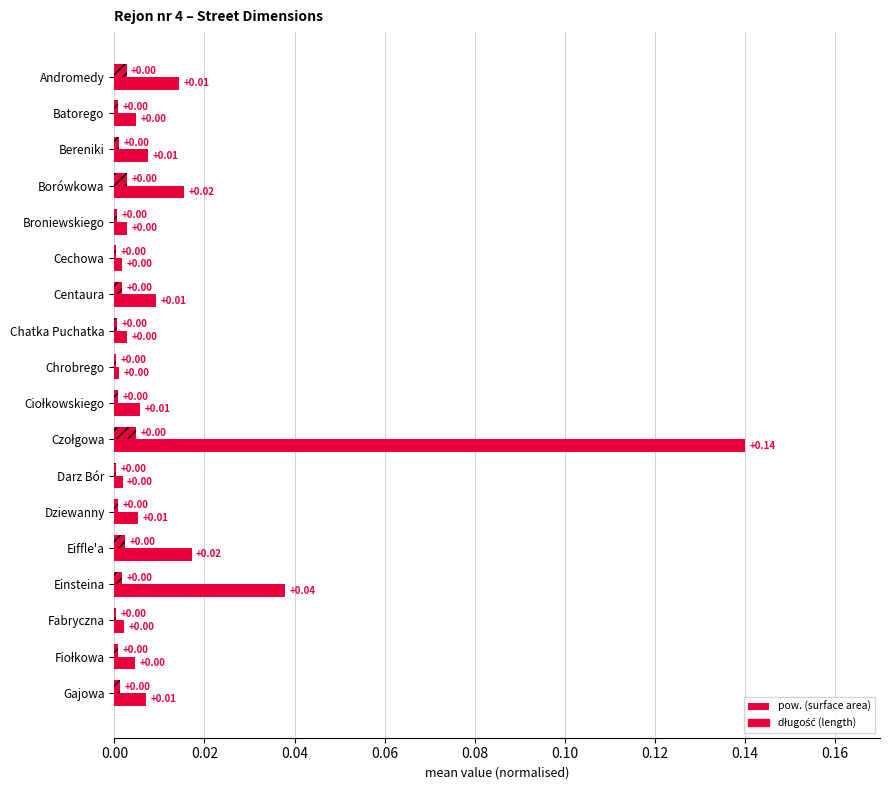

How many distinct data groups are displayed?

2